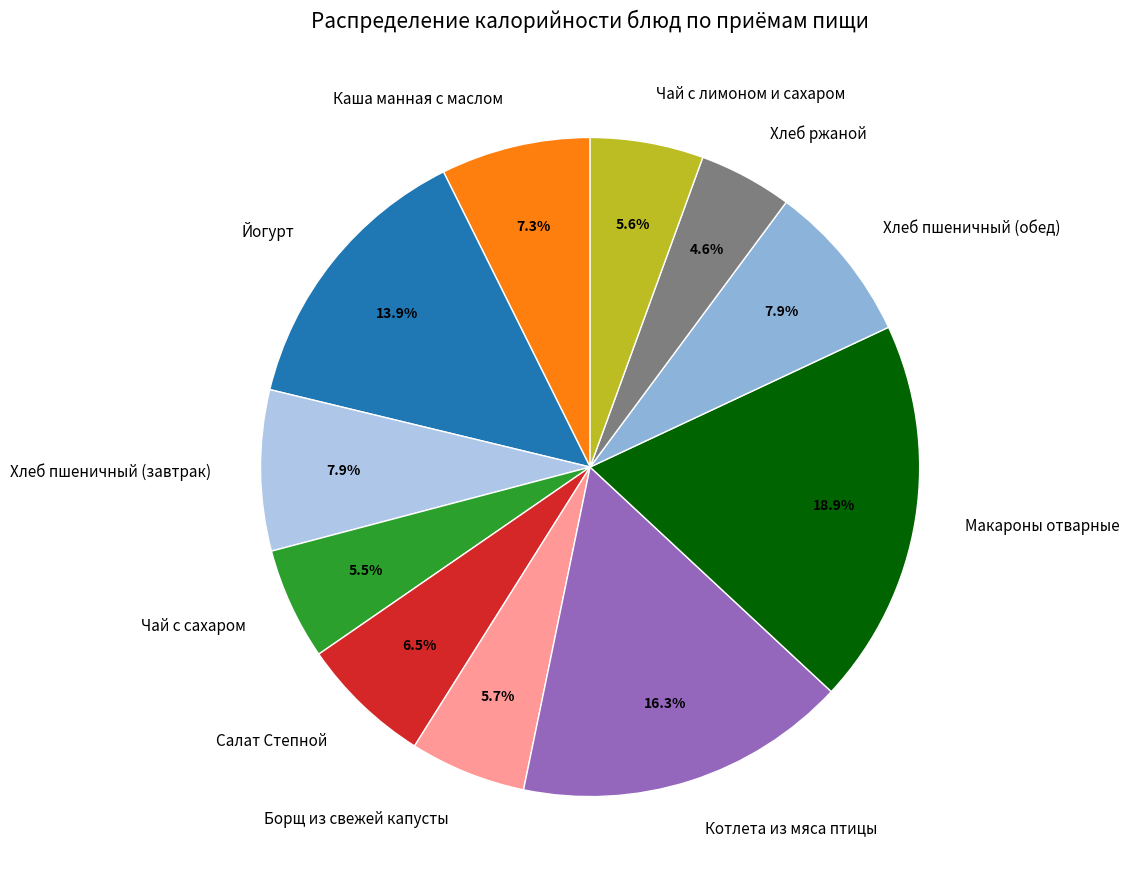

True or false: Салат Степной accounts for 15% of the total.

False